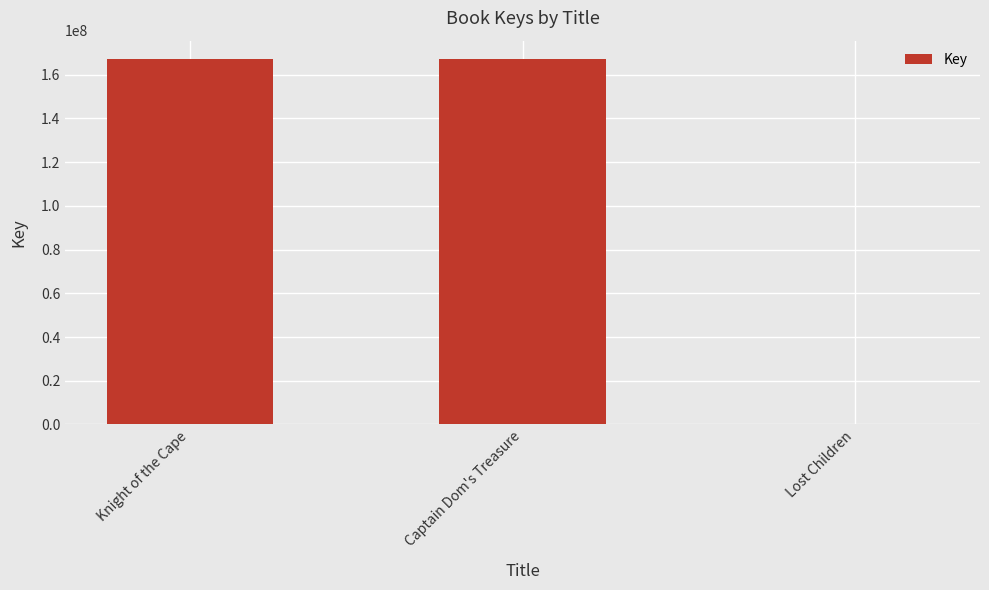

What is the sum of all values?

334801577